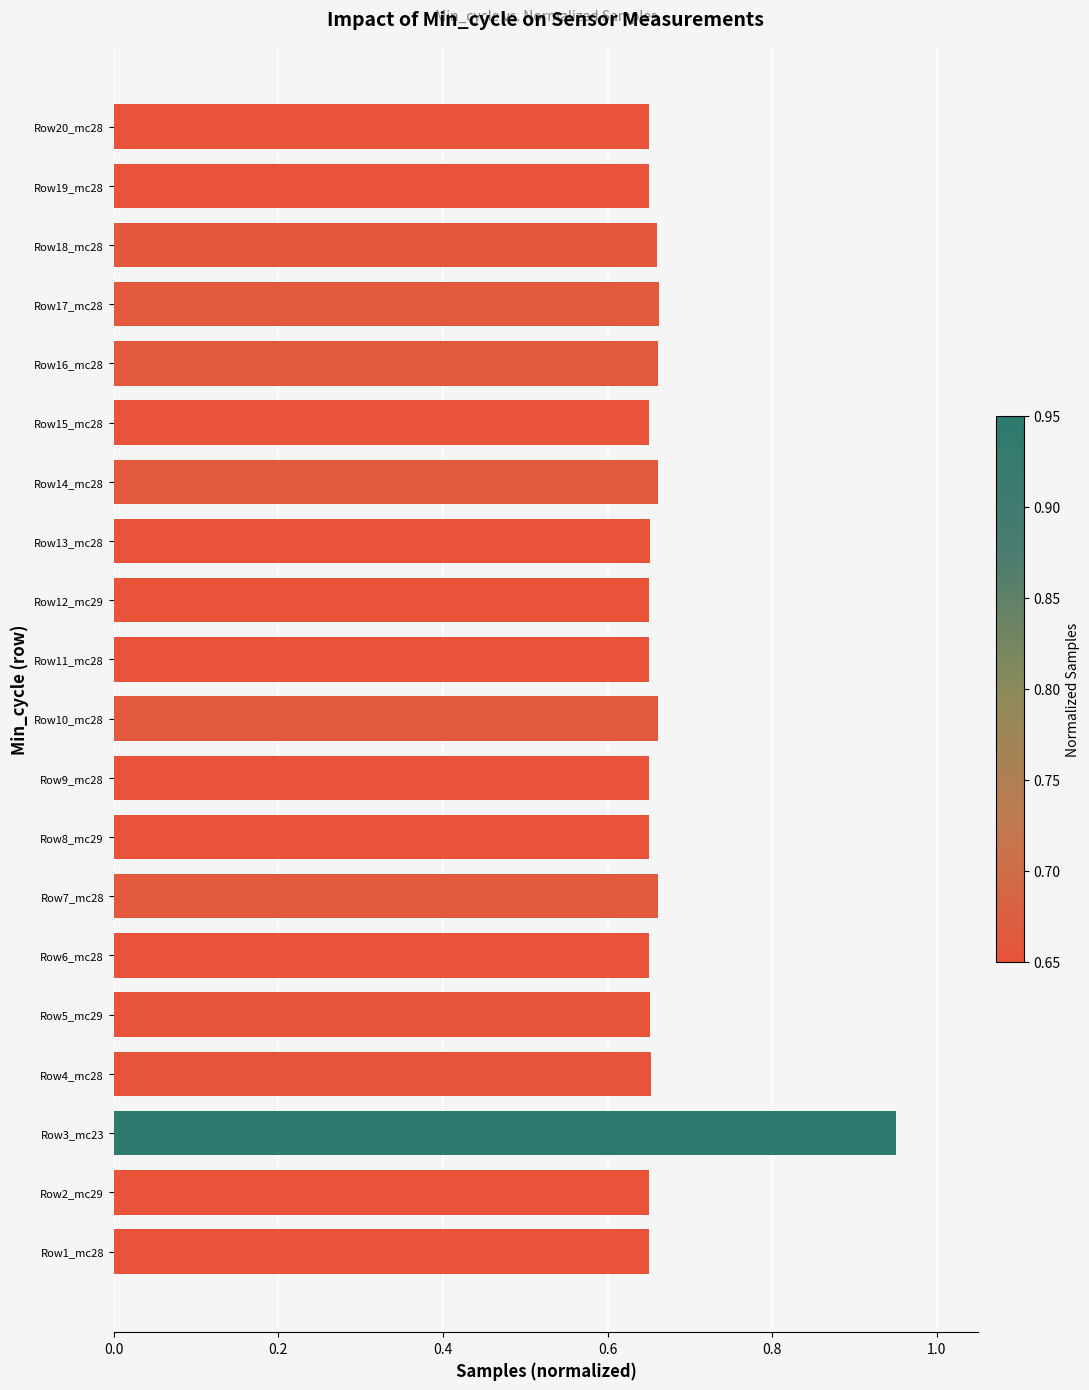

Are the bars grouped side by side (vs. stacked)?

No